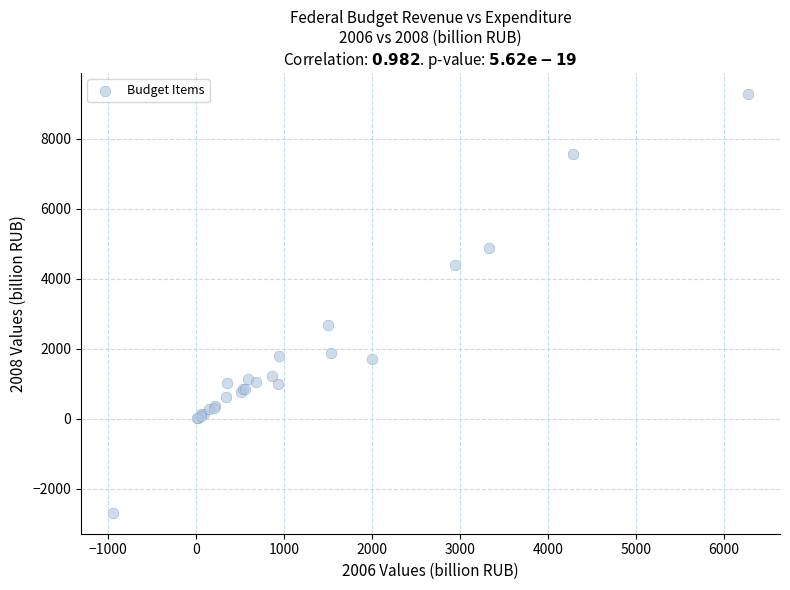

What Y value in the scatter plot is closest to 3295?

2674.6